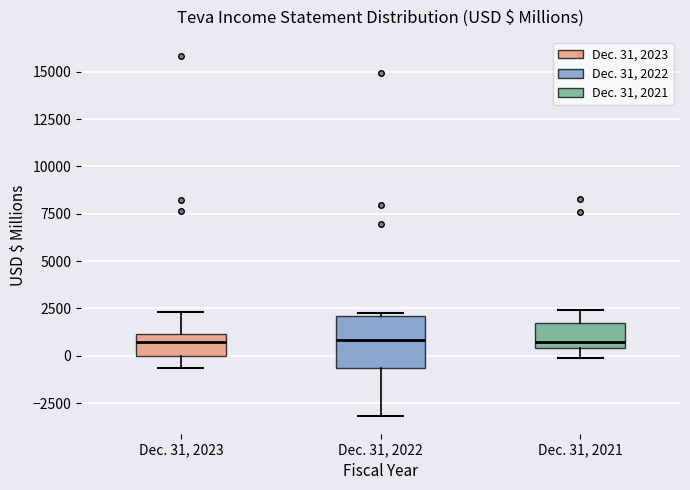

Comparing the boxes themselves (not the whiskers), which one is the tallest?

Dec. 31, 2022